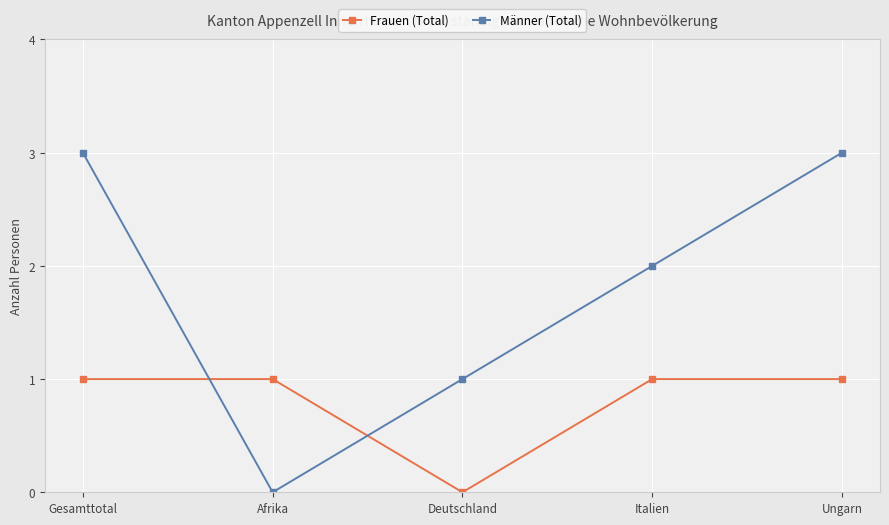

Which series has the largest range (max minus min)?

Männer (Total)